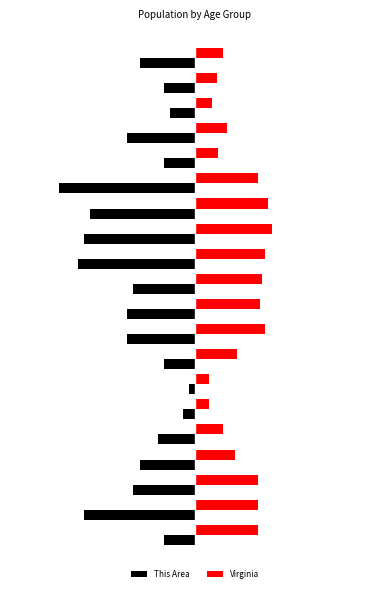

What is the minimum value shown in the chart?

-22.0